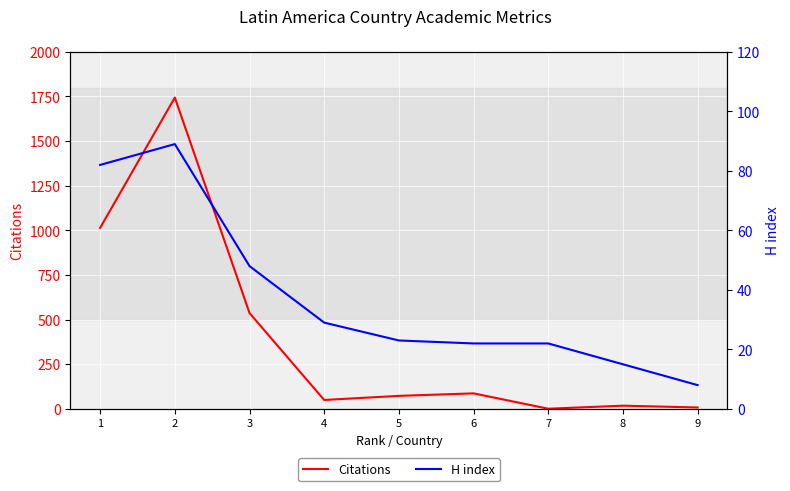

At which category is the sum across all series the highest?

2